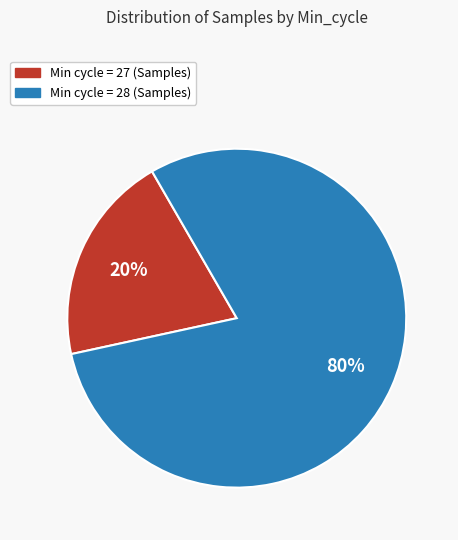

Is there a majority slice in this chart?

Yes